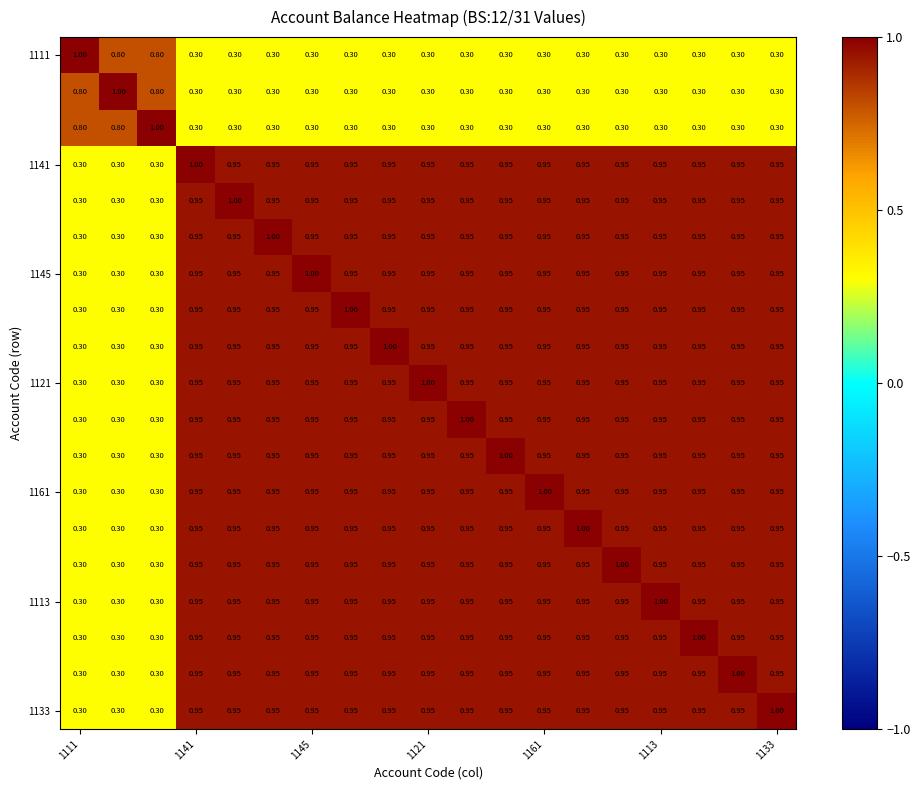

At which category does the chart reach its minimum across all series?

1141